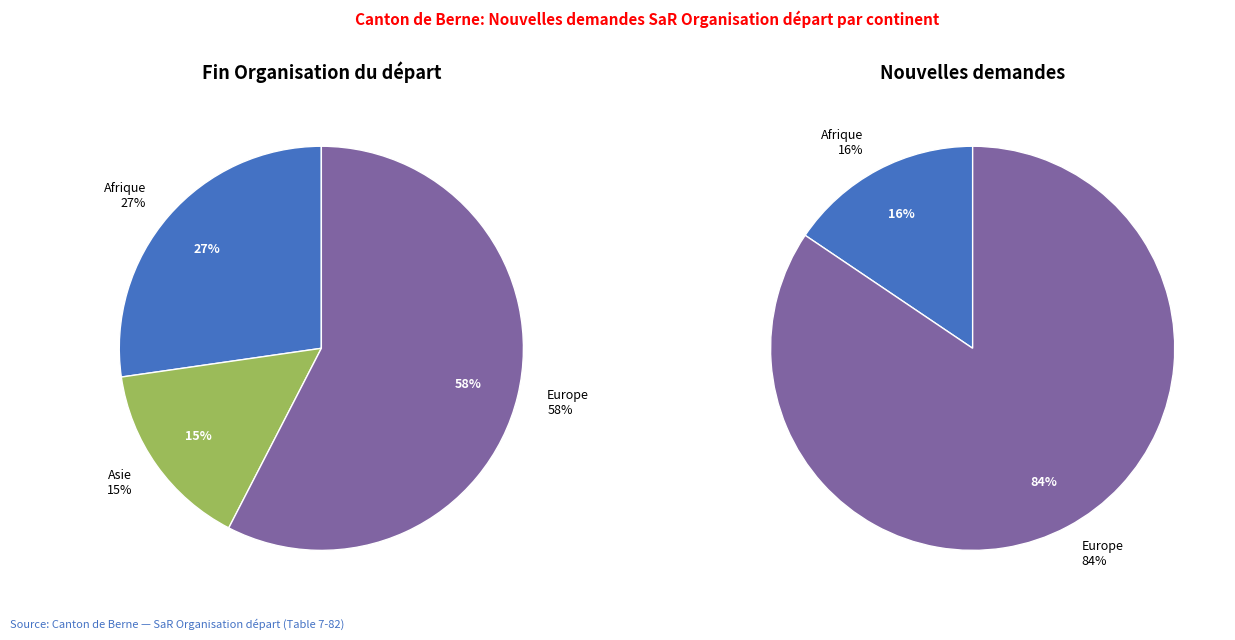

Which slice is the largest?

Europe